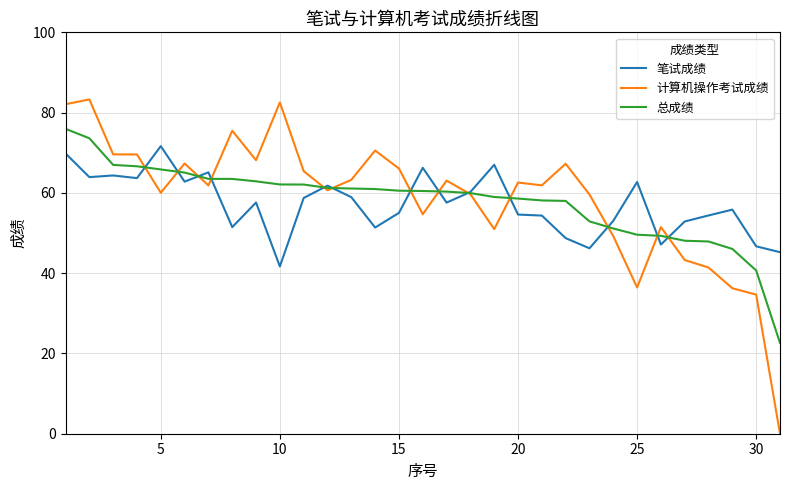

List the series in order of their peak value, lowest first.

笔试成绩, 总成绩, 计算机操作考试成绩